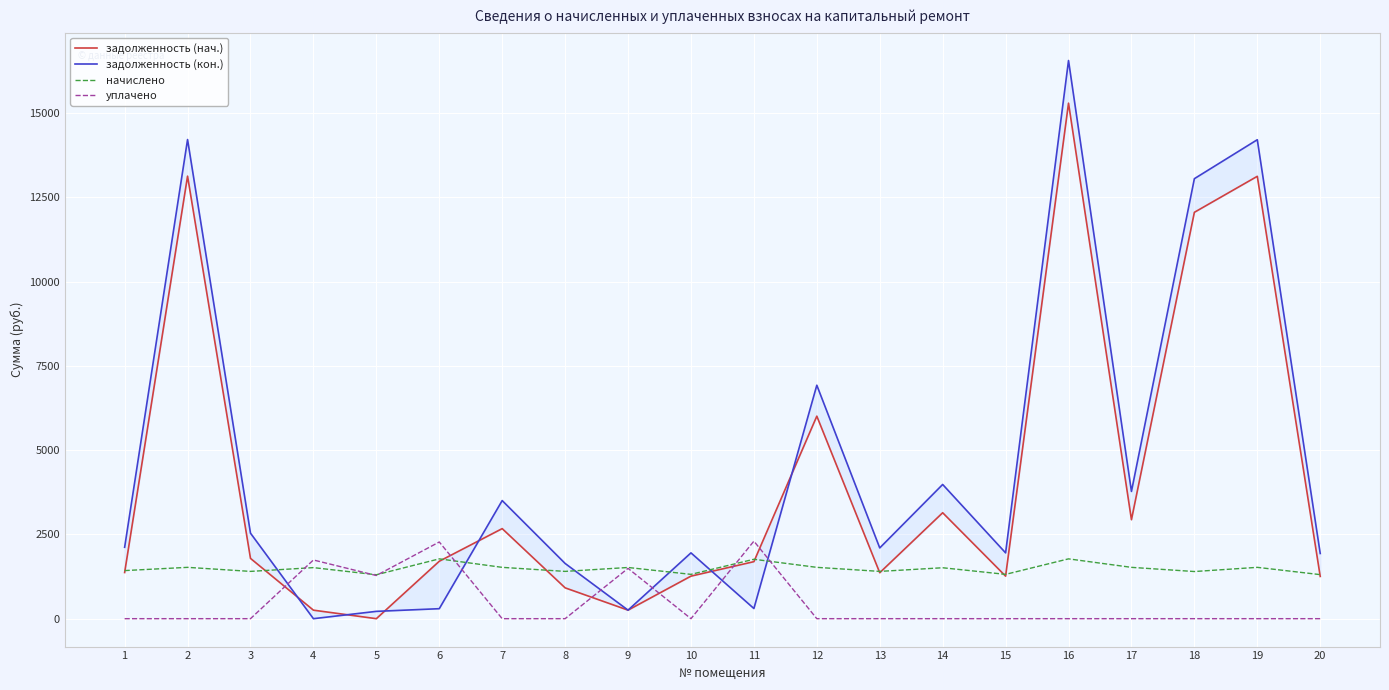

Between 14 and 15, which is larger?

14